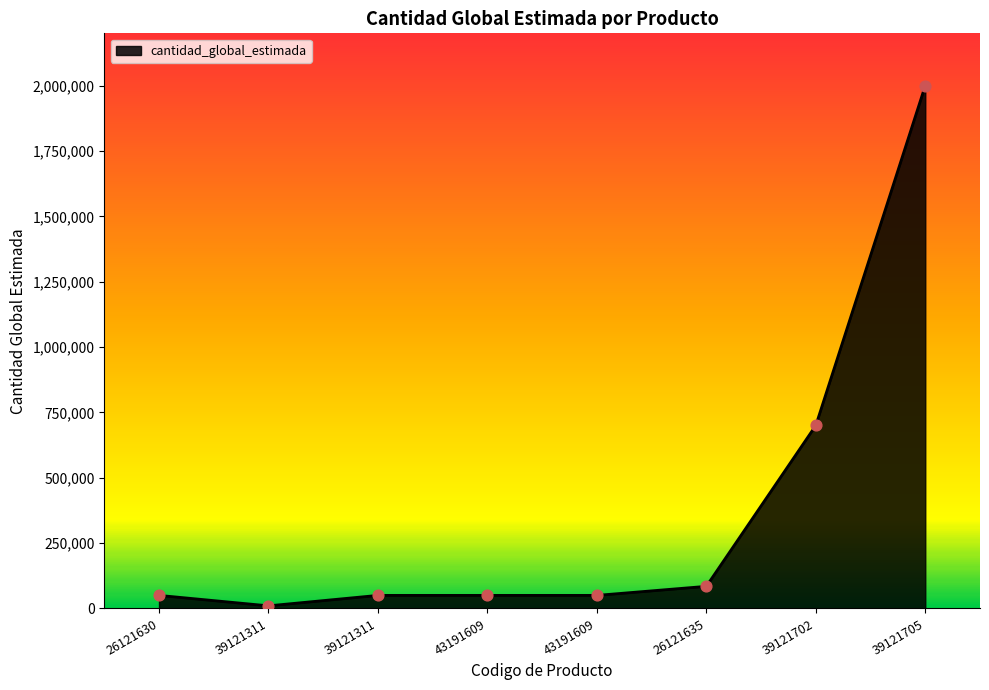

Between 43191609 and 39121702, which is larger?

39121702